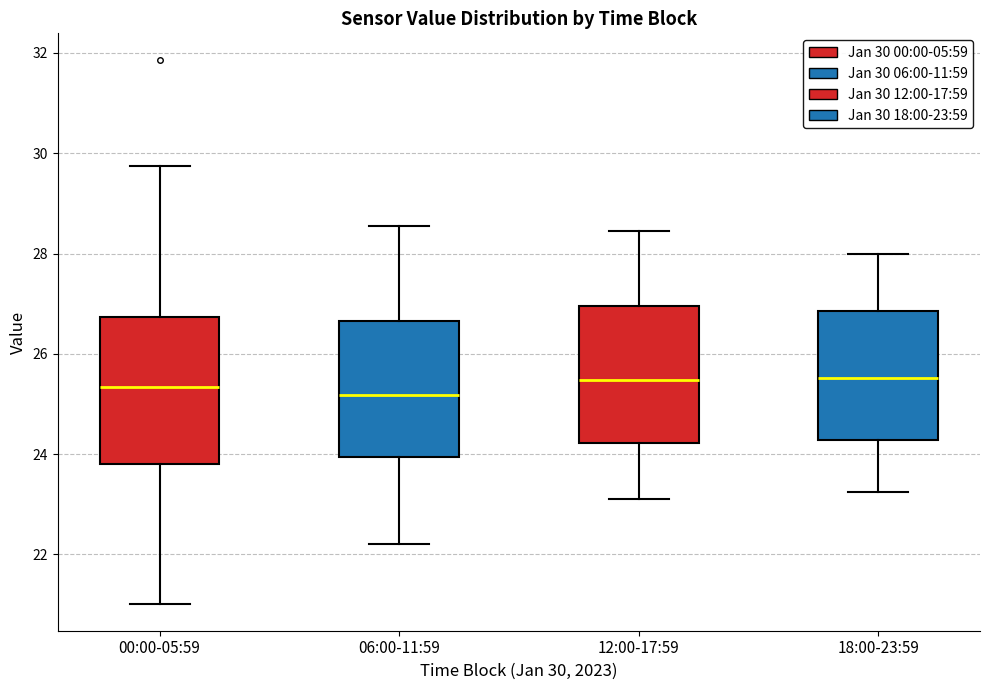

Reading left to right, read every box against the y-axis: the position of its median line, the range the box covers, and the ends of its whiskers. The values are not printed on the chart, so give them approximately, as read against the axis.

00:00-05:59: median 25.4, box 23.8 to 26.8, whiskers 21.0 to 29.8
06:00-11:59: median 25.2, box 24.0 to 26.6, whiskers 22.2 to 28.6
12:00-17:59: median 25.4, box 24.2 to 27.0, whiskers 23.2 to 28.4
18:00-23:59: median 25.6, box 24.2 to 26.8, whiskers 23.2 to 28.0